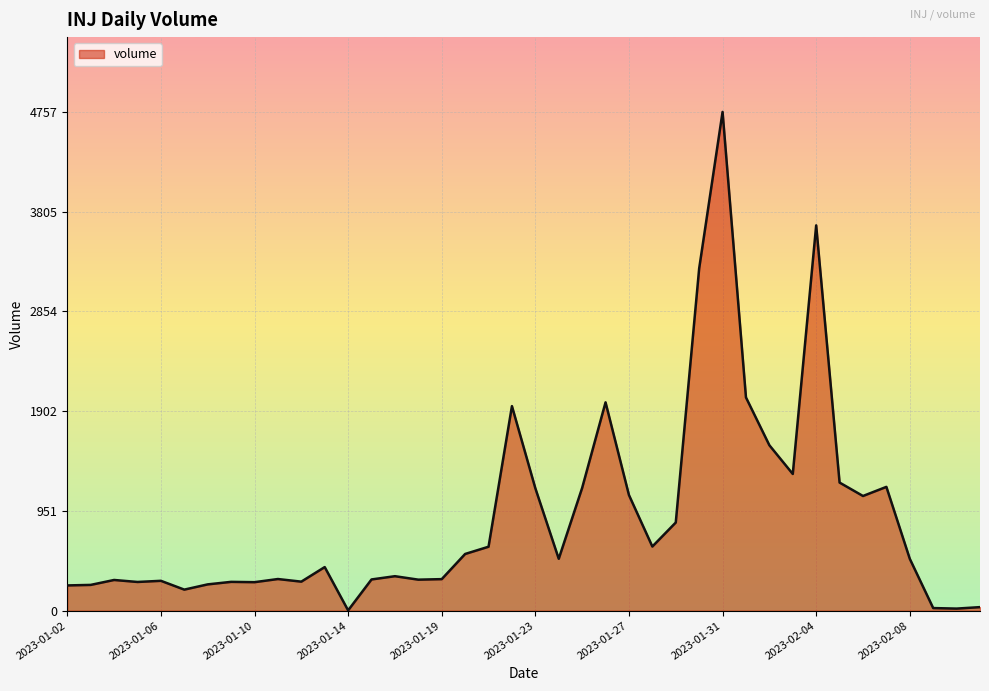

What is the greatest value displayed?

4757